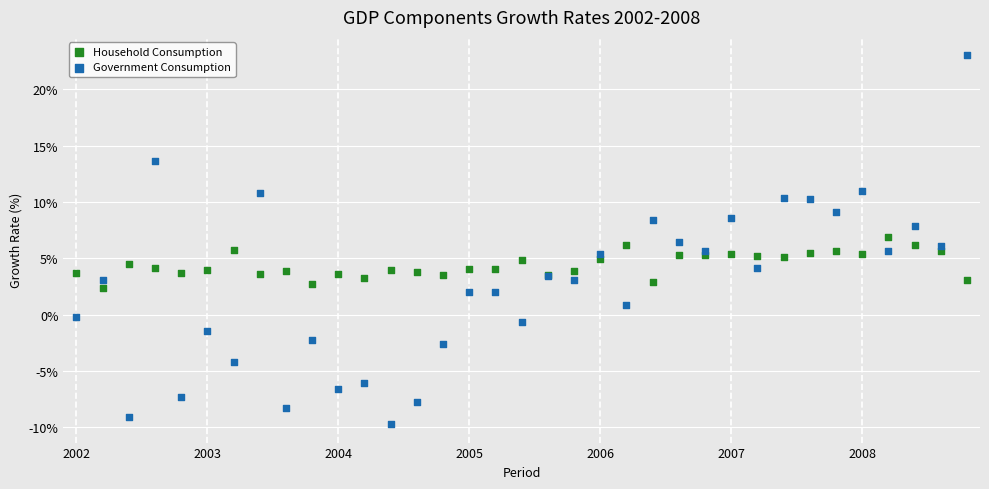

Which series has the largest Y range (max minus min)?

Government Consumption